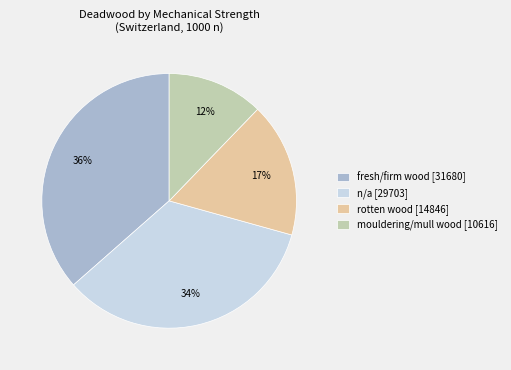

Count the number of slices in the pie.

4